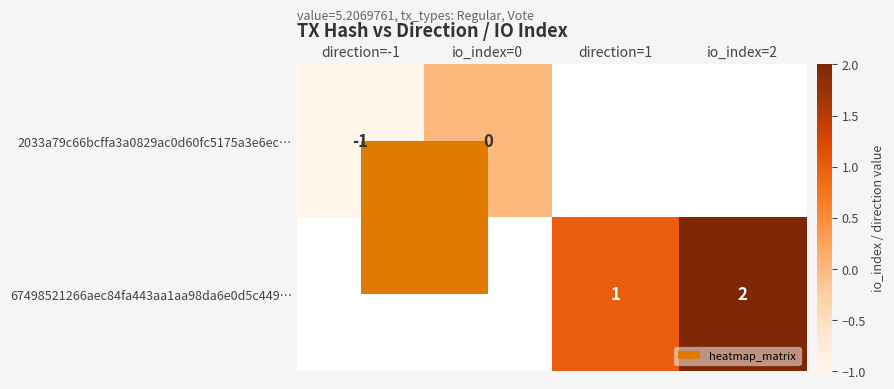

What is the smallest value displayed?

-1.0